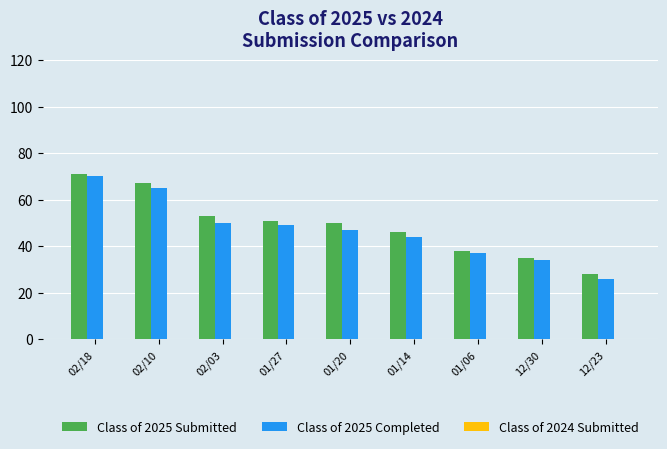

At which category is the sum across all series the highest?

02/18